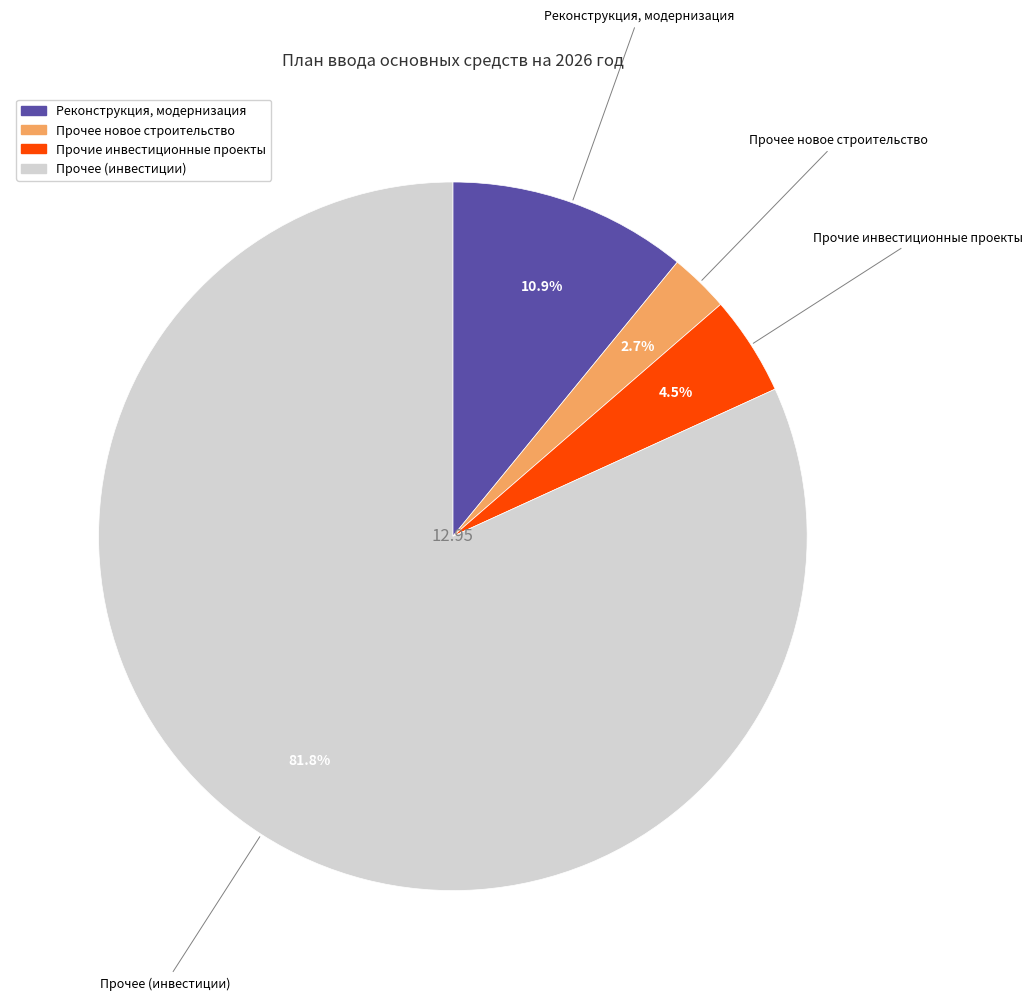

Which slice represents more than half of the pie?

Прочее (инвестиции)